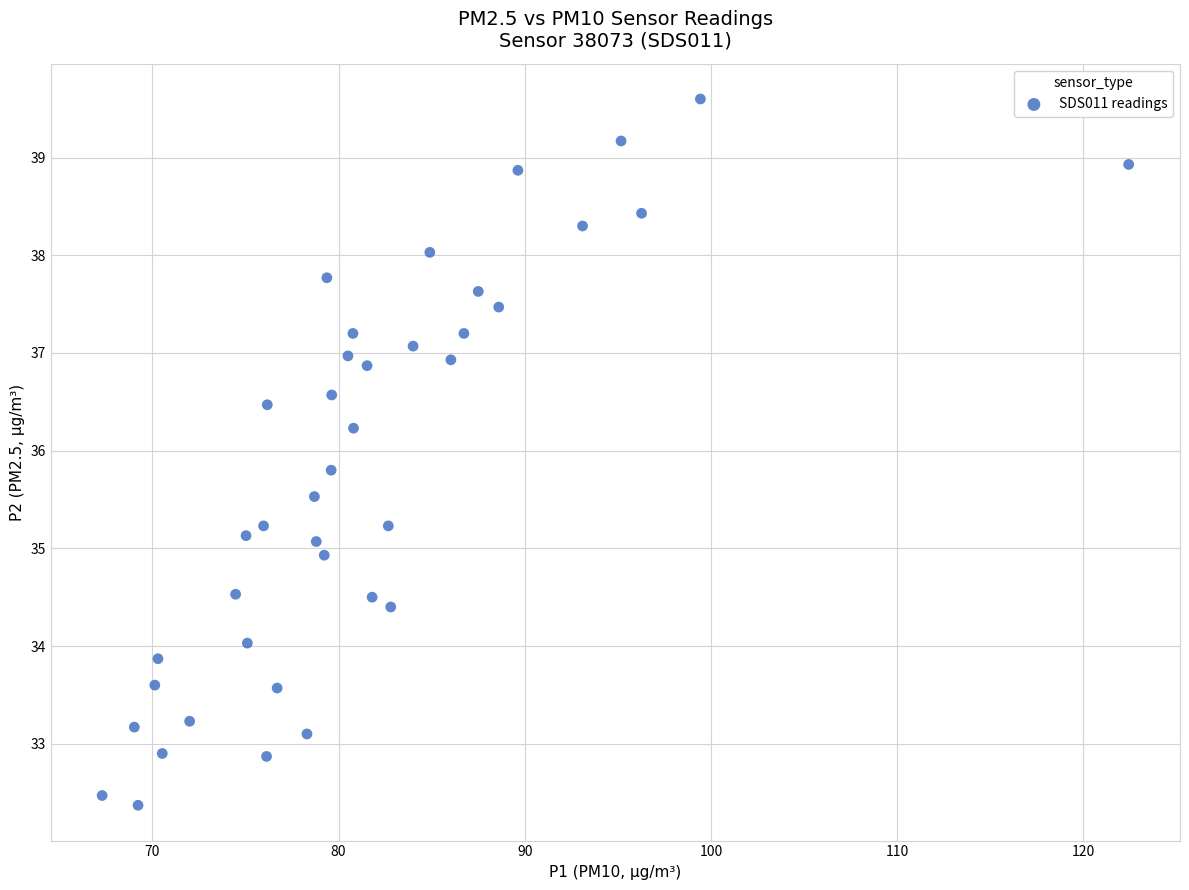

What is the range of X values (max minus min)?

55.1